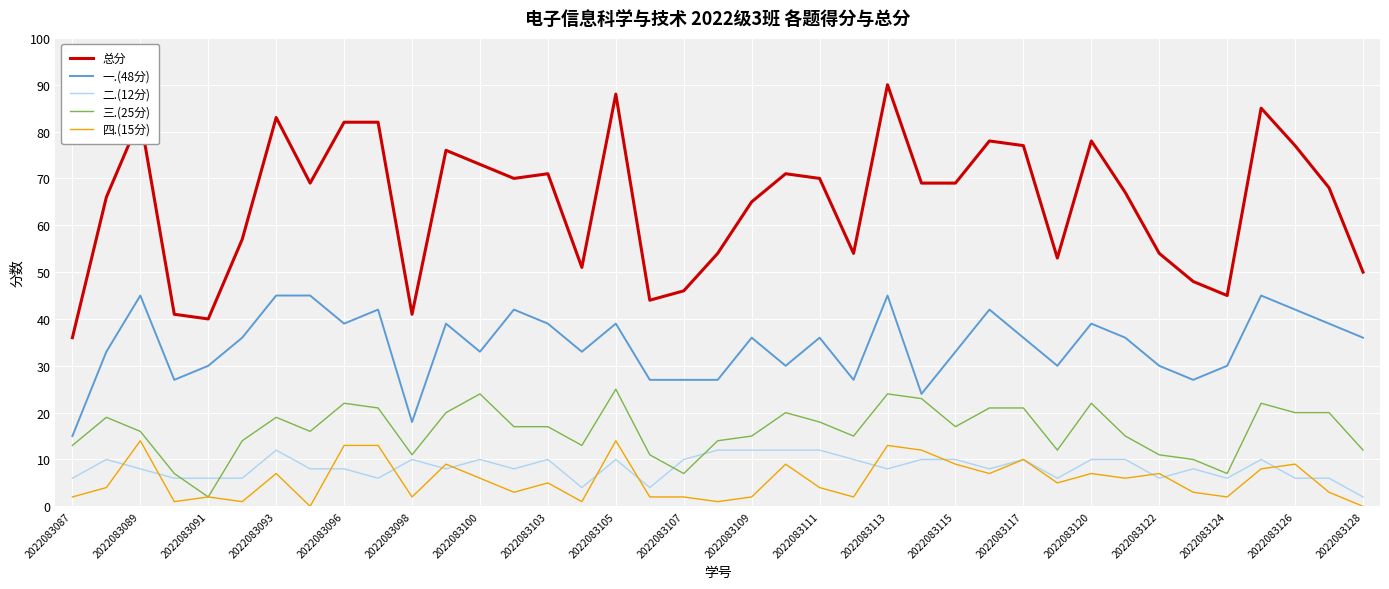

Which series has the largest total across all categories?

总分